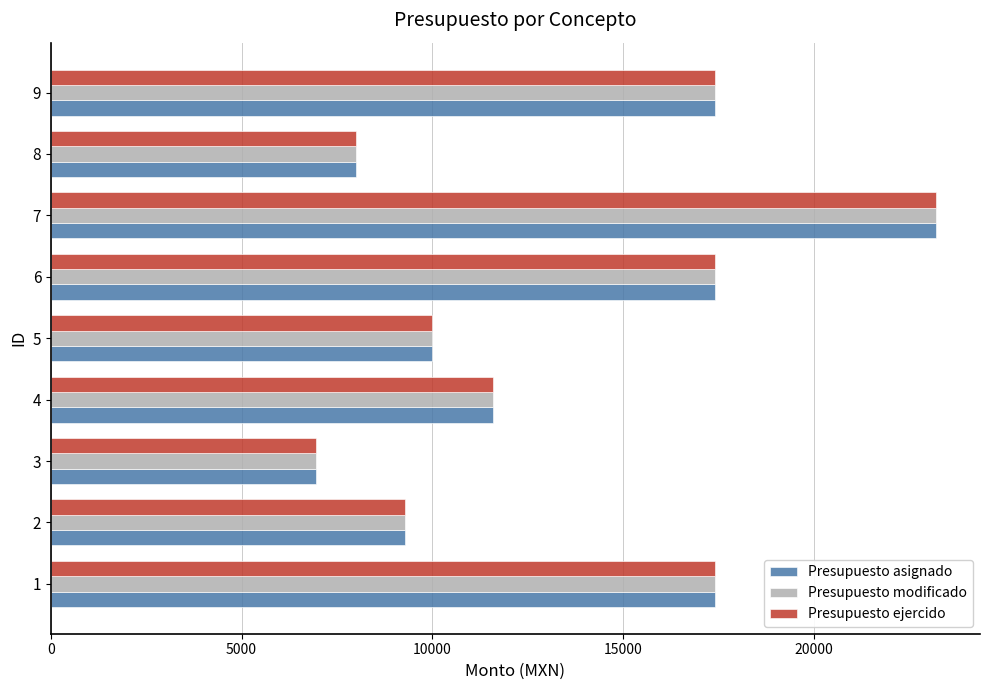

Which category has the highest value in the Presupuesto ejercido series?

7